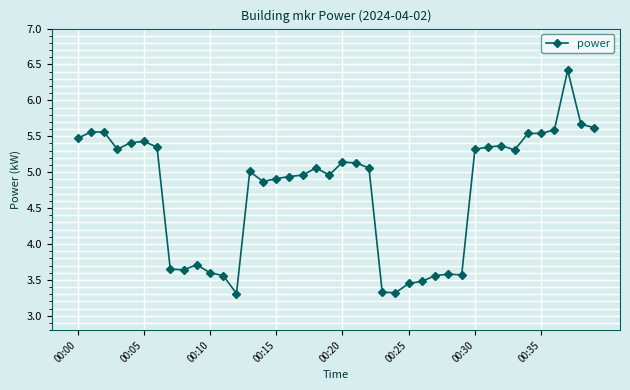

How many series are shown in this chart?

1